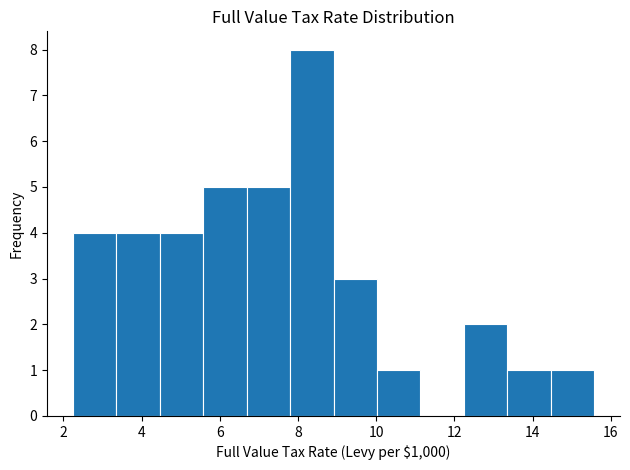

Which range on the x-axis has the tallest bar?

7.8 to 9.0